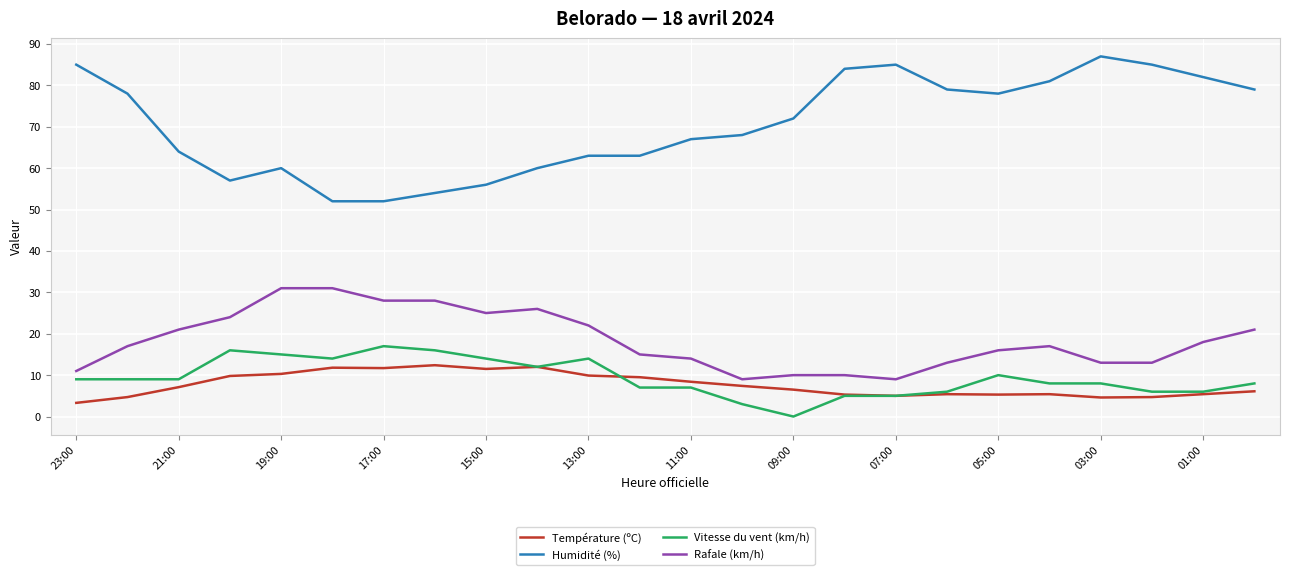

How many values in the Température (ºC) series are below 7?

12